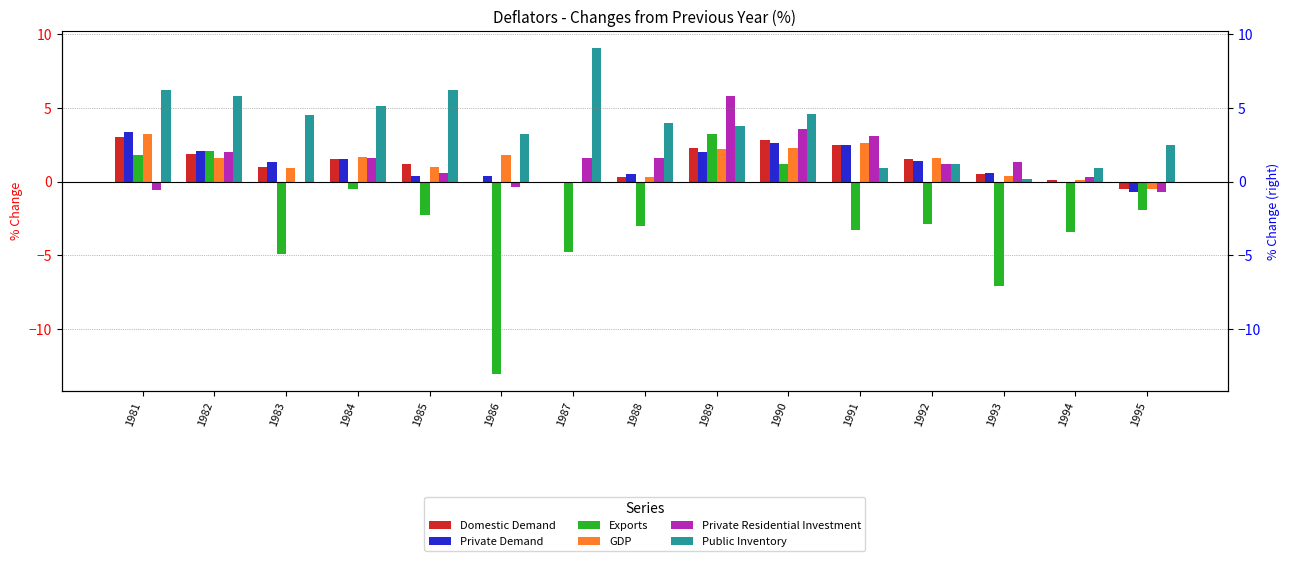

Which category has the highest value in the Exports series?

1989